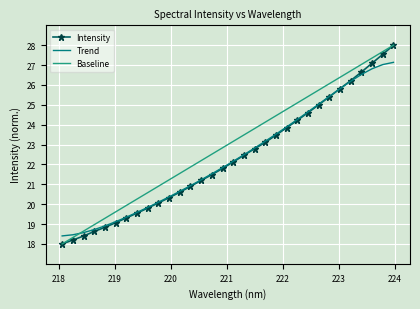

Which series has the largest total across all categories?

Baseline